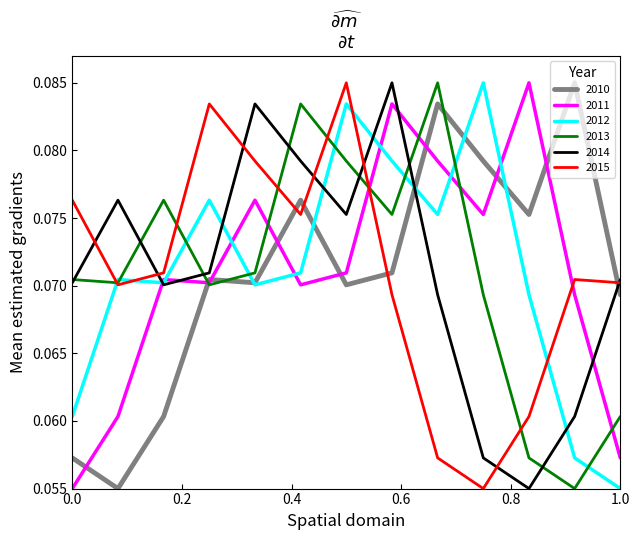

True or false: 2014 and 2011 intersect in this chart.

True